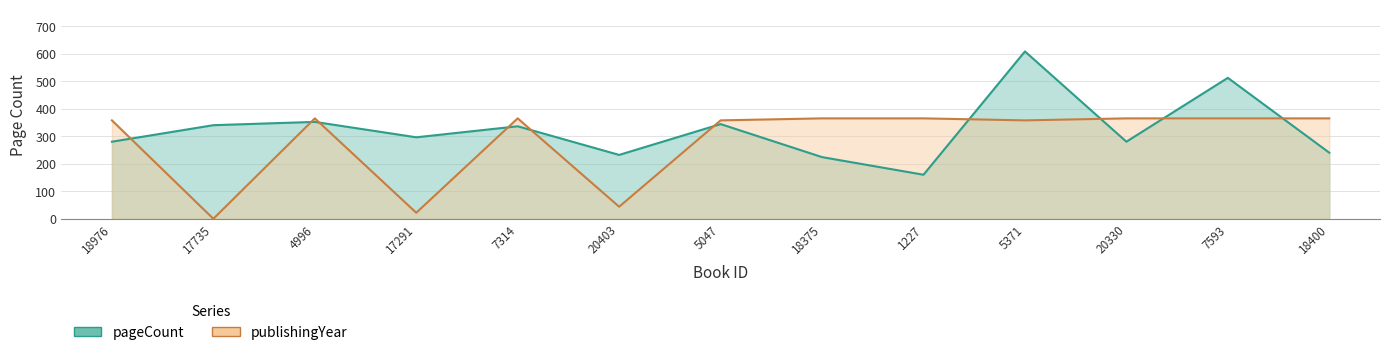

Which has a higher value, 4996 or 5371?

5371